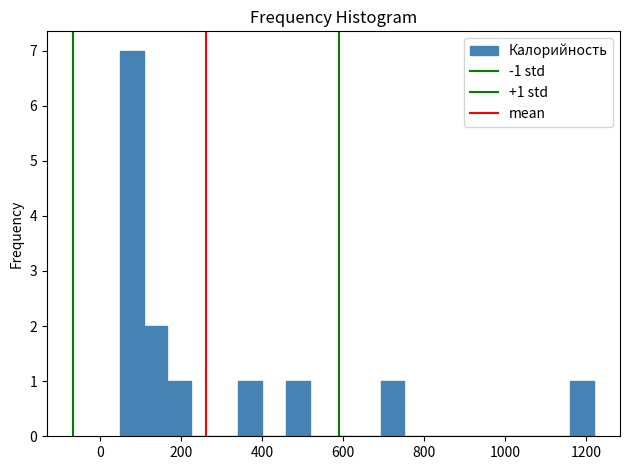

Around what value on the x-axis is the tallest bar? Give the approximate position of its centre, as read against the axis.

80